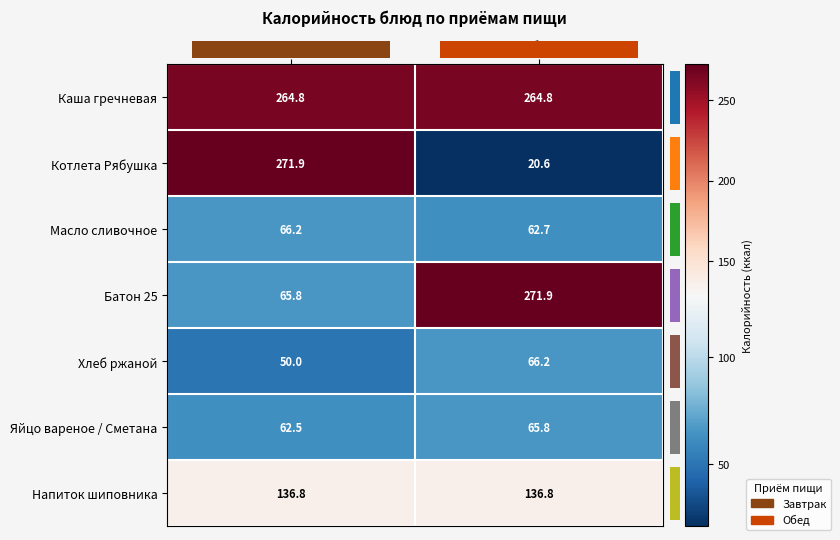

Reading left to right, list all the values displayed in this chart.

Каша гречневая: Завтрак=264.8	Обед=264.8
Котлета Рябушка: Завтрак=271.9	Обед=20.6
Масло сливочное: Завтрак=66.2	Обед=62.7
Батон 25: Завтрак=65.8	Обед=271.9
Хлеб ржаной: Завтрак=50.0	Обед=66.2
Яйцо вареное / Сметана: Завтрак=62.5	Обед=65.8
Напиток шиповника: Завтрак=136.8	Обед=136.8